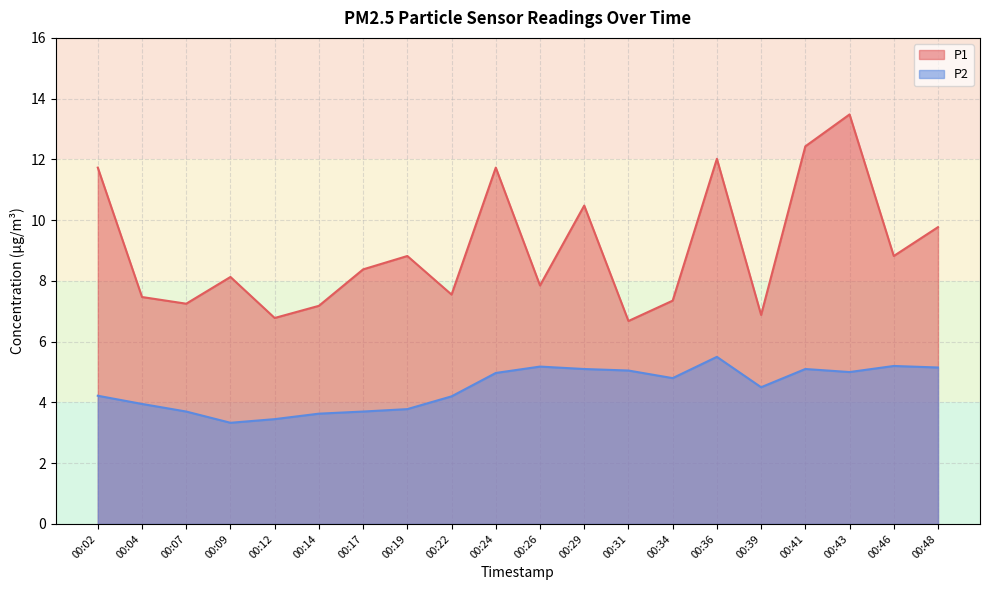

What is the difference between the second highest and second lowest values in the P1 series?

5.6